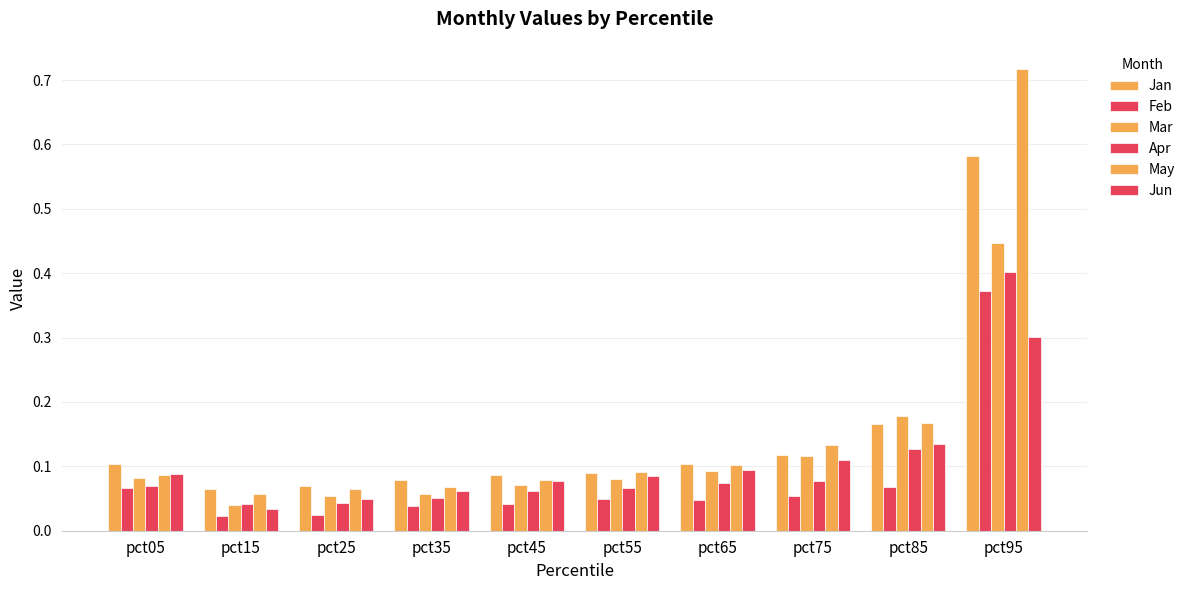

How many series are shown in this chart?

6